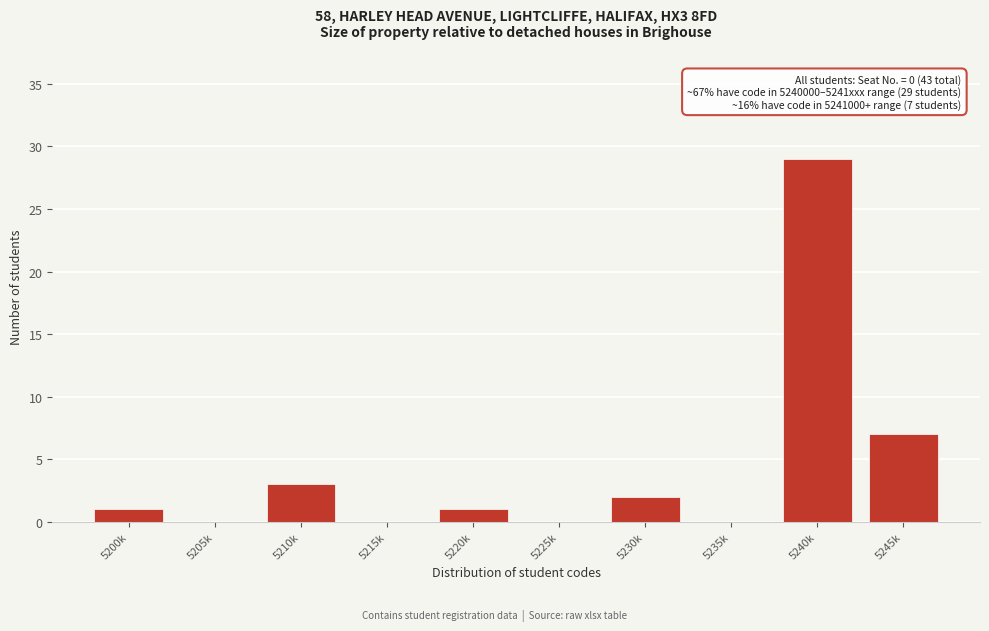

Reading left to right, what are all the values shown in this chart?

5200k=1	5205k=0	5210k=3	5215k=0	5220k=1	5225k=0	5230k=2	5235k=0	5240k=29	5245k=7